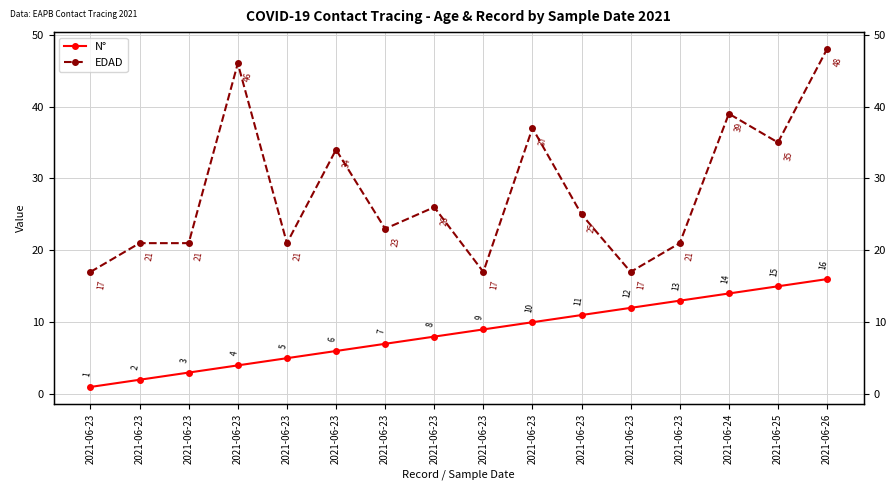

What value does the EDAD series have at 2021-06-23?

23